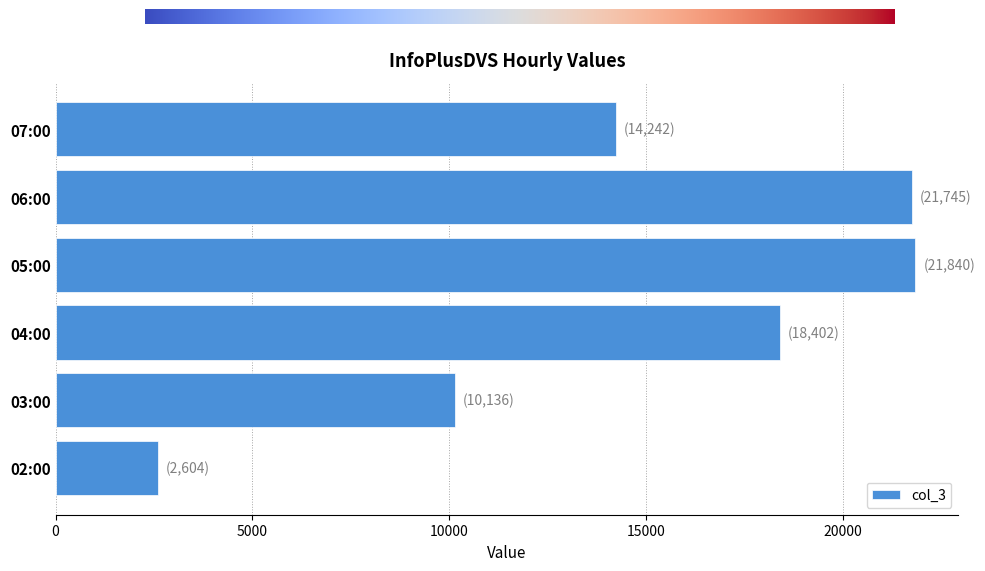

What is the difference between the maximum and second lowest values?

11704